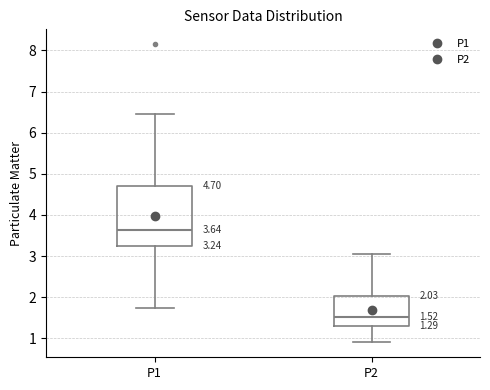

Comparing the boxes themselves (not the whiskers), which one is the tallest?

P1